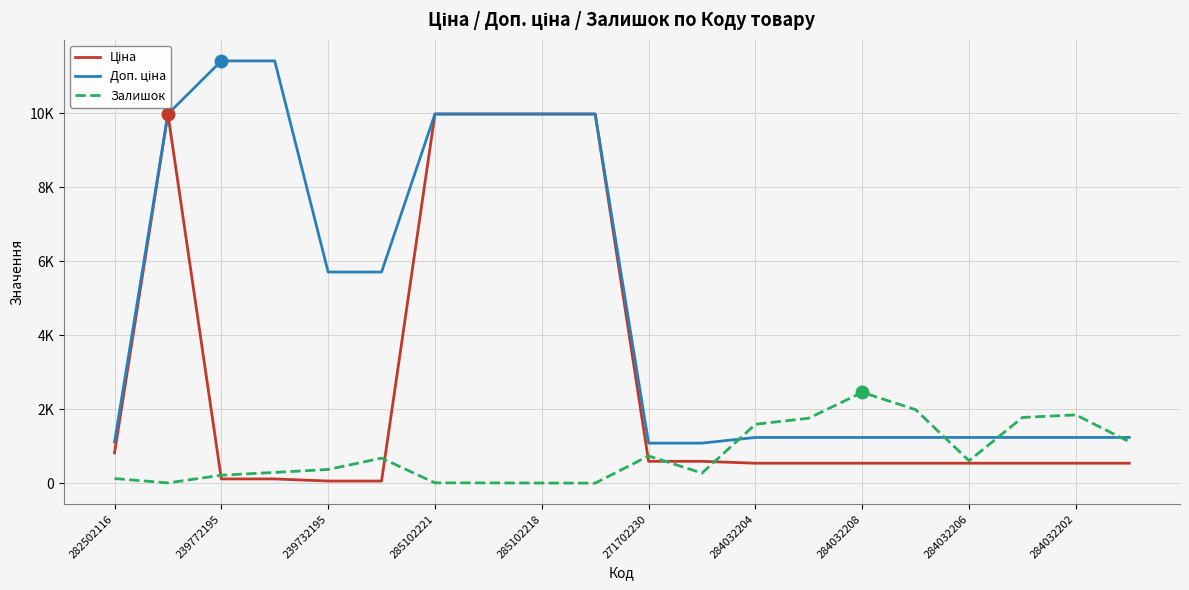

Where does the Ціна series first go above 539?

282502116